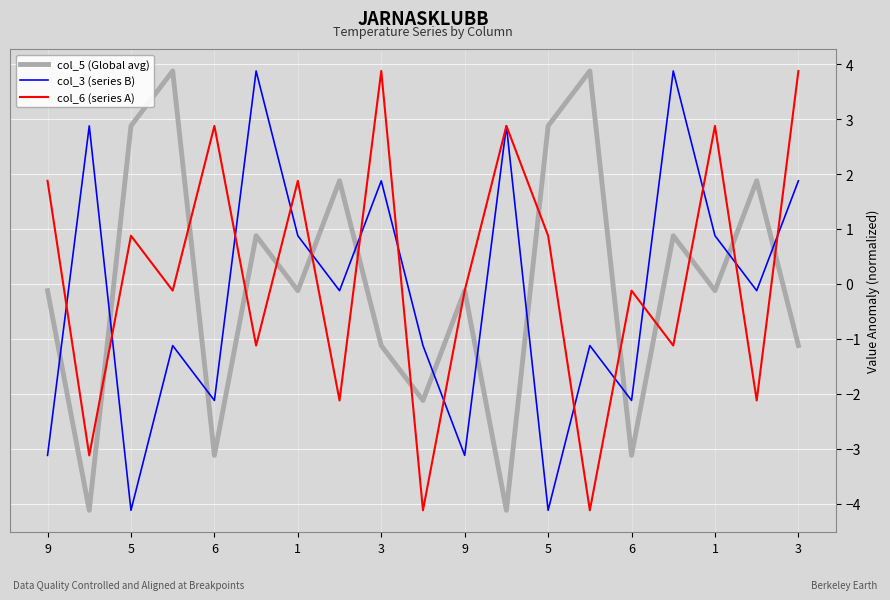

List the series in order of their overall mean, lowest first.

col_3 (series B), col_5 (Global avg), col_6 (series A)